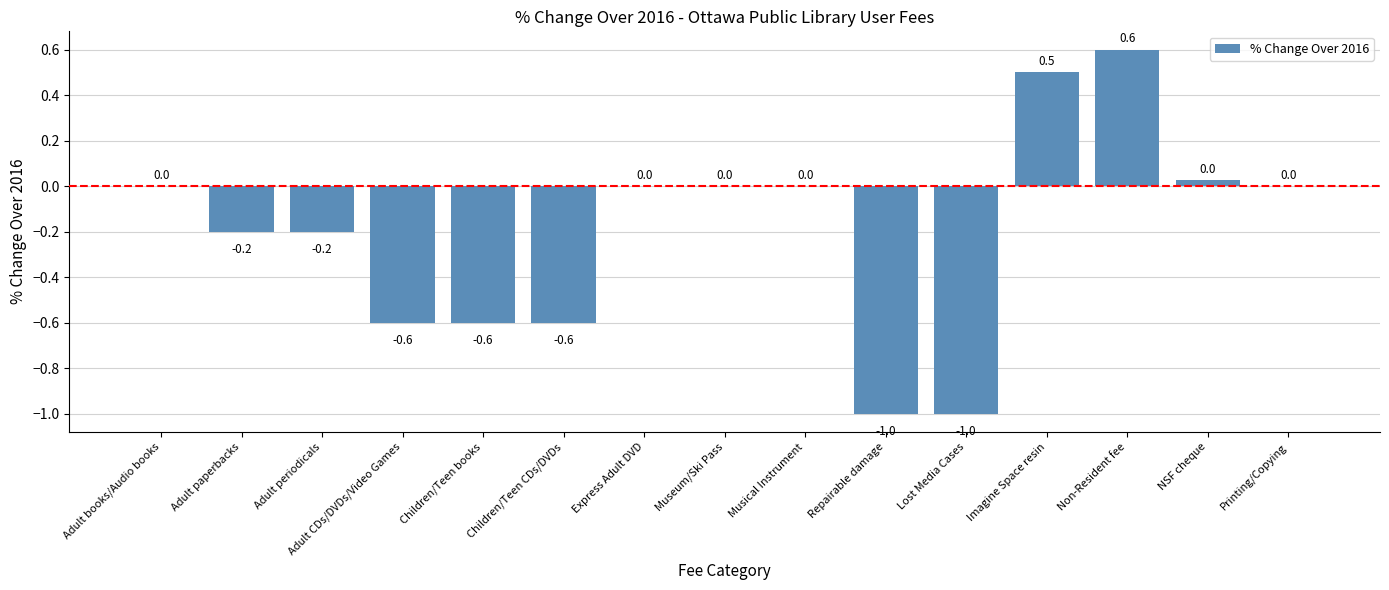

What is the change in value from Adult CDs/DVDs/Video Games to Lost Media Cases?

-0.4